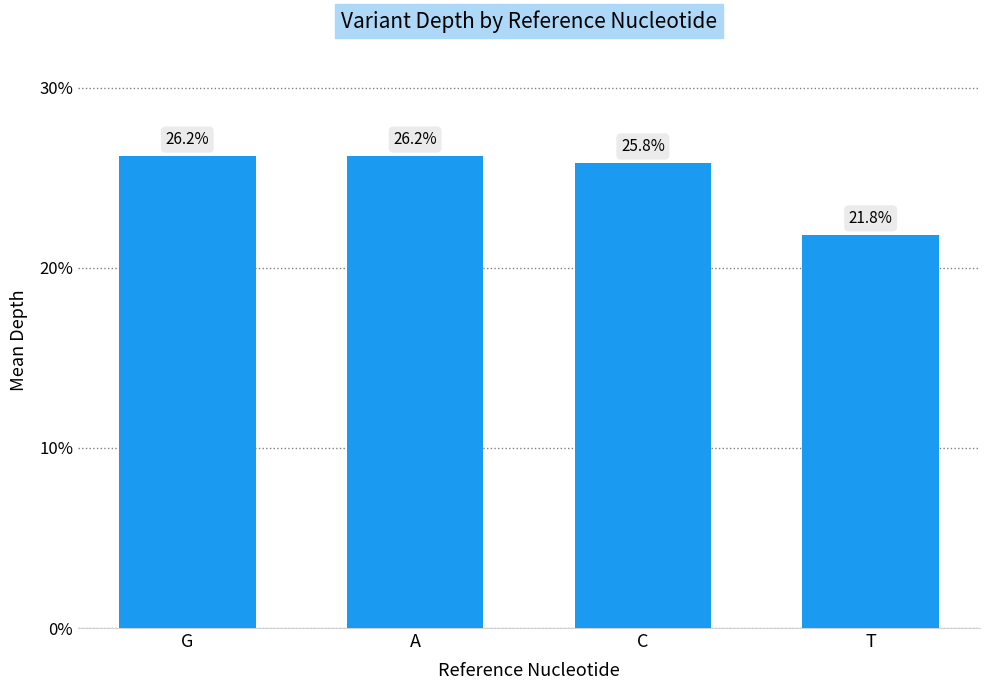

Count the number of data series in this chart.

1